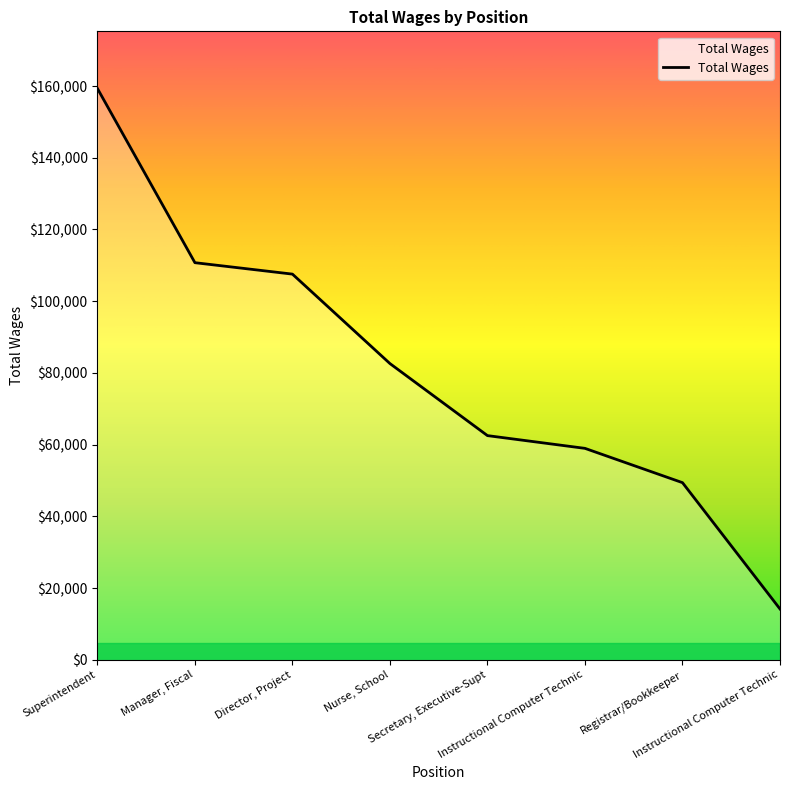

The chart shows a value of 107556 at Director, Project. True or false?

True